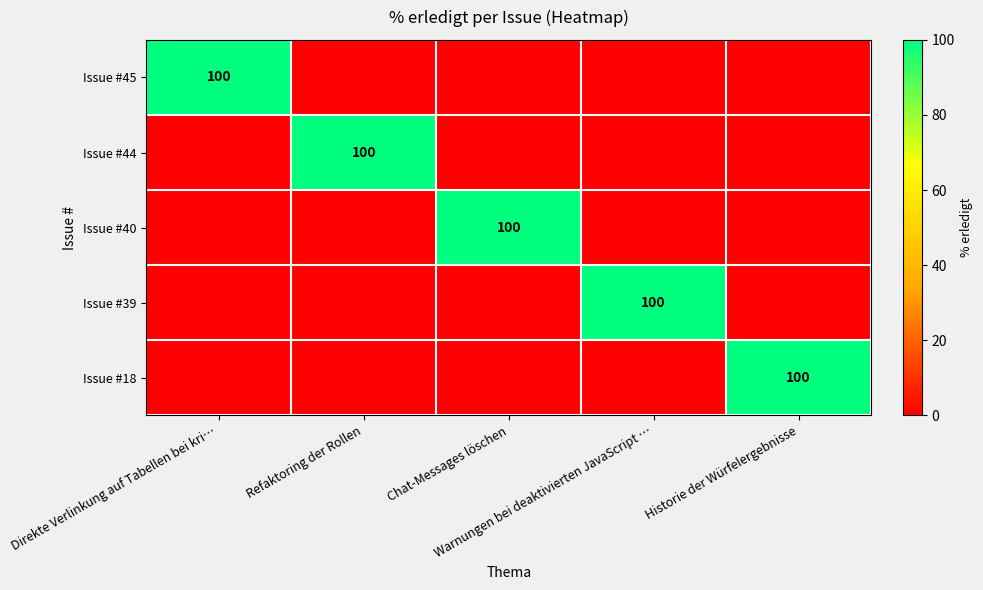

How many values in the Issue #18 series exceed 0?

1